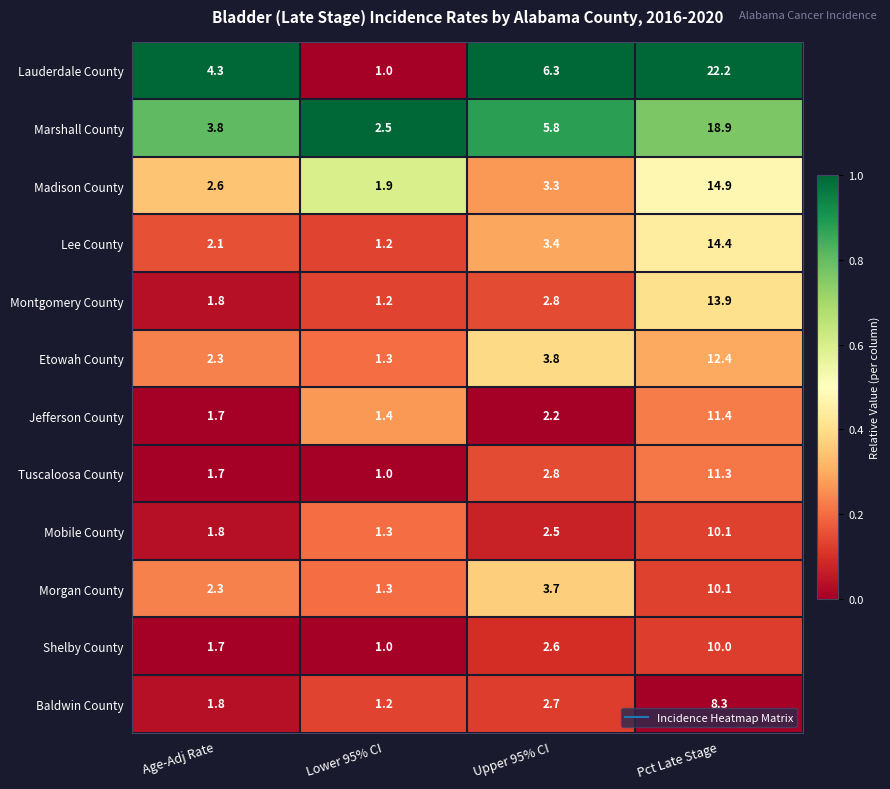

The Lauderdale County series shows 22.2 at Pct Late Stage. True or false?

True